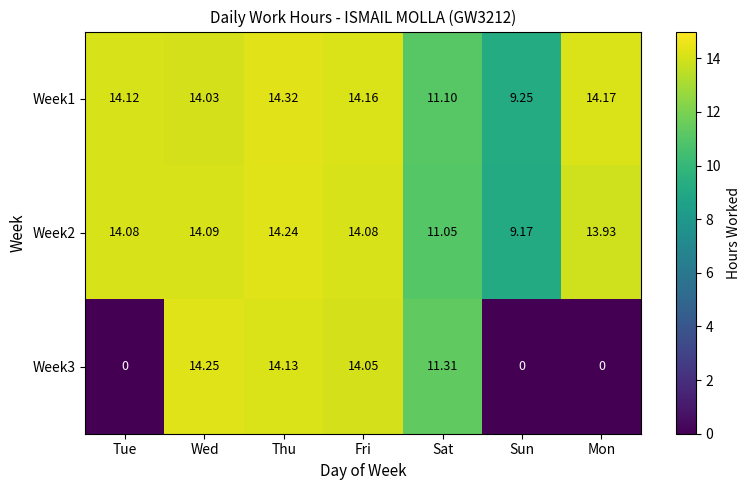

At which category is the sum across all series the highest?

Thu